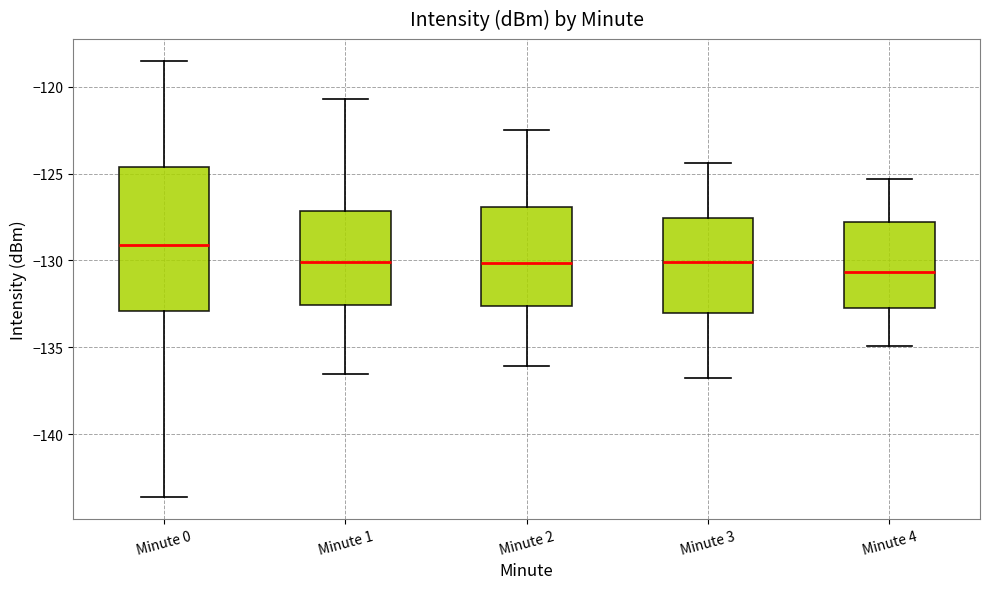

Reading left to right, read every box against the y-axis: the position of its median line, the range the box covers, and the ends of its whiskers. The values are not printed on the chart, so give them approximately, as read against the axis.

Minute 0: median -129.0, box -133.0 to -124.5, whiskers -143.5 to -118.5
Minute 1: median -130.0, box -132.5 to -127.0, whiskers -136.5 to -120.5
Minute 2: median -130.0, box -132.5 to -127.0, whiskers -136.0 to -122.5
Minute 3: median -130.0, box -133.0 to -127.5, whiskers -137.0 to -124.5
Minute 4: median -130.5, box -132.5 to -128.0, whiskers -135.0 to -125.5